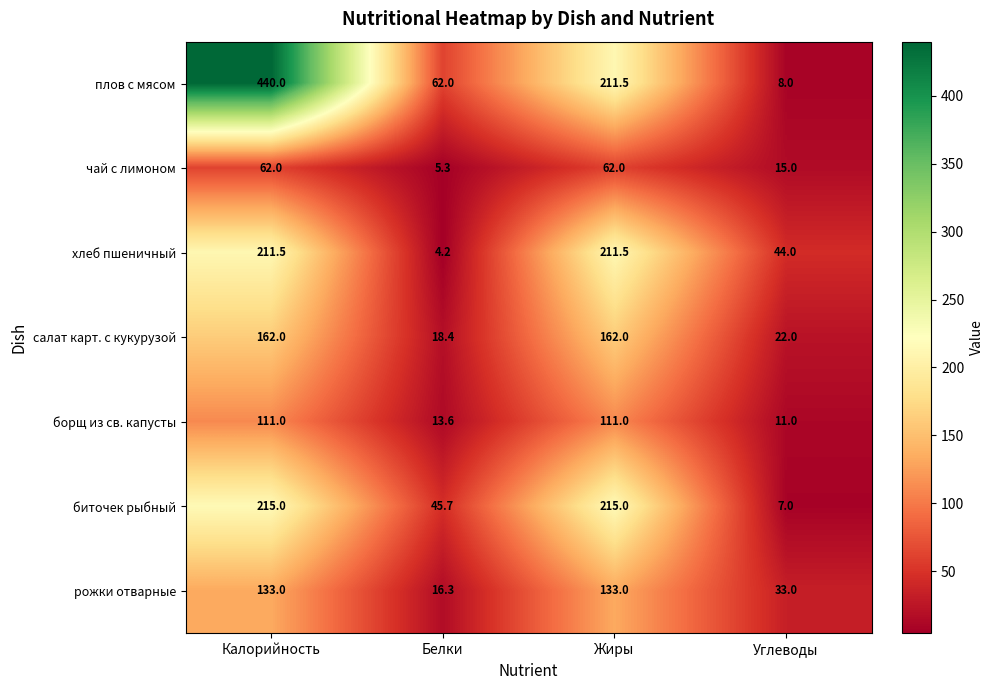

Reading left to right, what are all the values shown in this chart?

плов с мясом: 440.0	62.0	211.5	8.0
чай с лимоном: 62.0	5.3	62.0	15.0
хлеб пшеничный: 211.5	4.2	211.5	44.0
салат карт. с кукурузой: 162.0	18.4	162.0	22.0
борщ из св. капусты: 111.0	13.6	111.0	11.0
биточек рыбный: 215.0	45.7	215.0	7.0
рожки отварные: 133.0	16.3	133.0	33.0